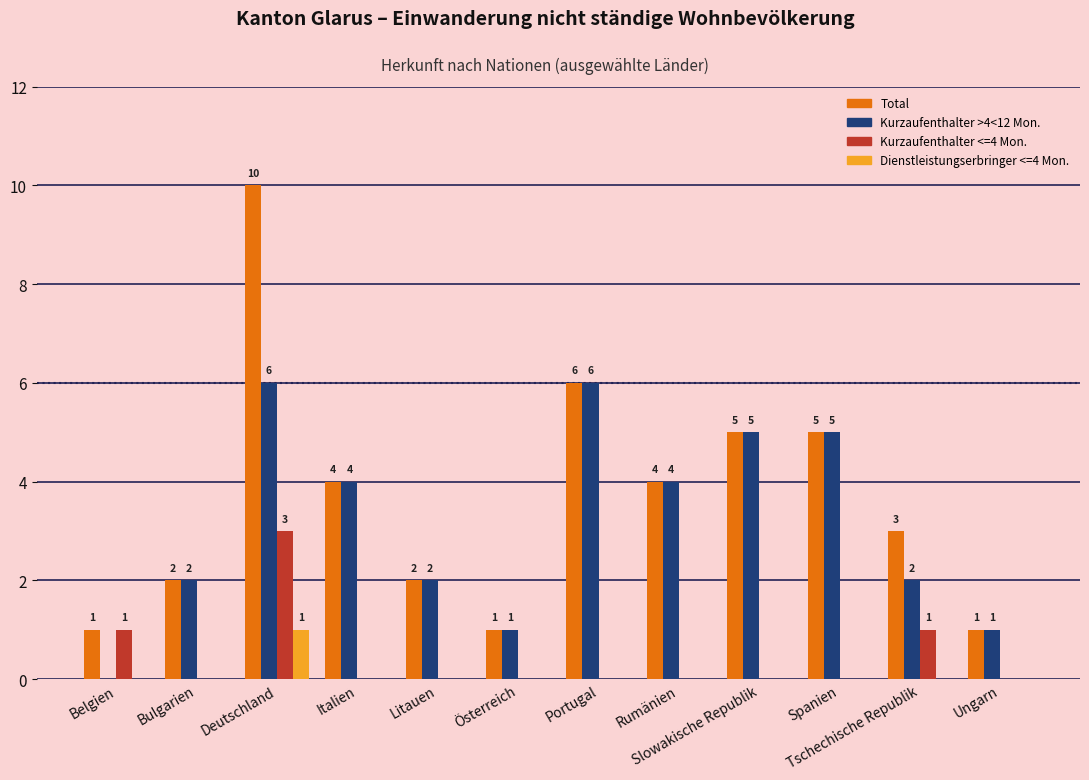

Which series has the largest range (max minus min)?

Total